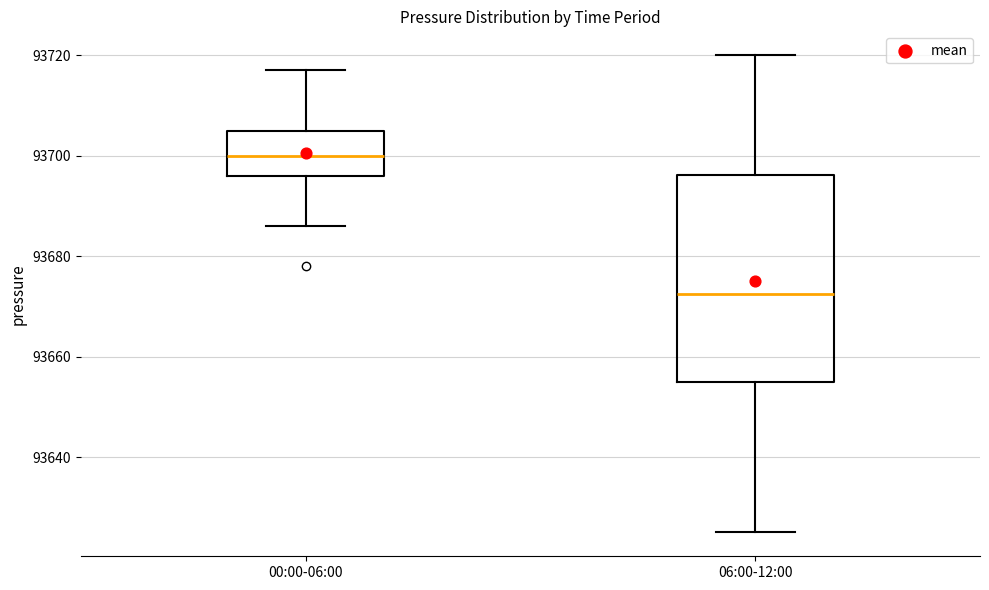

Which box has the lowest median line?

06:00-12:00